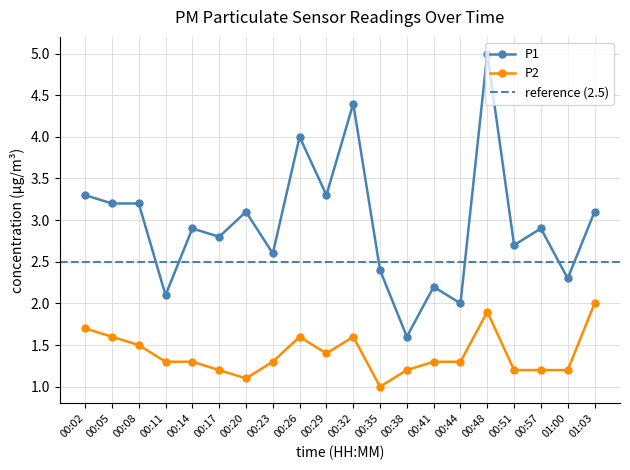

What is the label of the 5th point from the left?

00:14